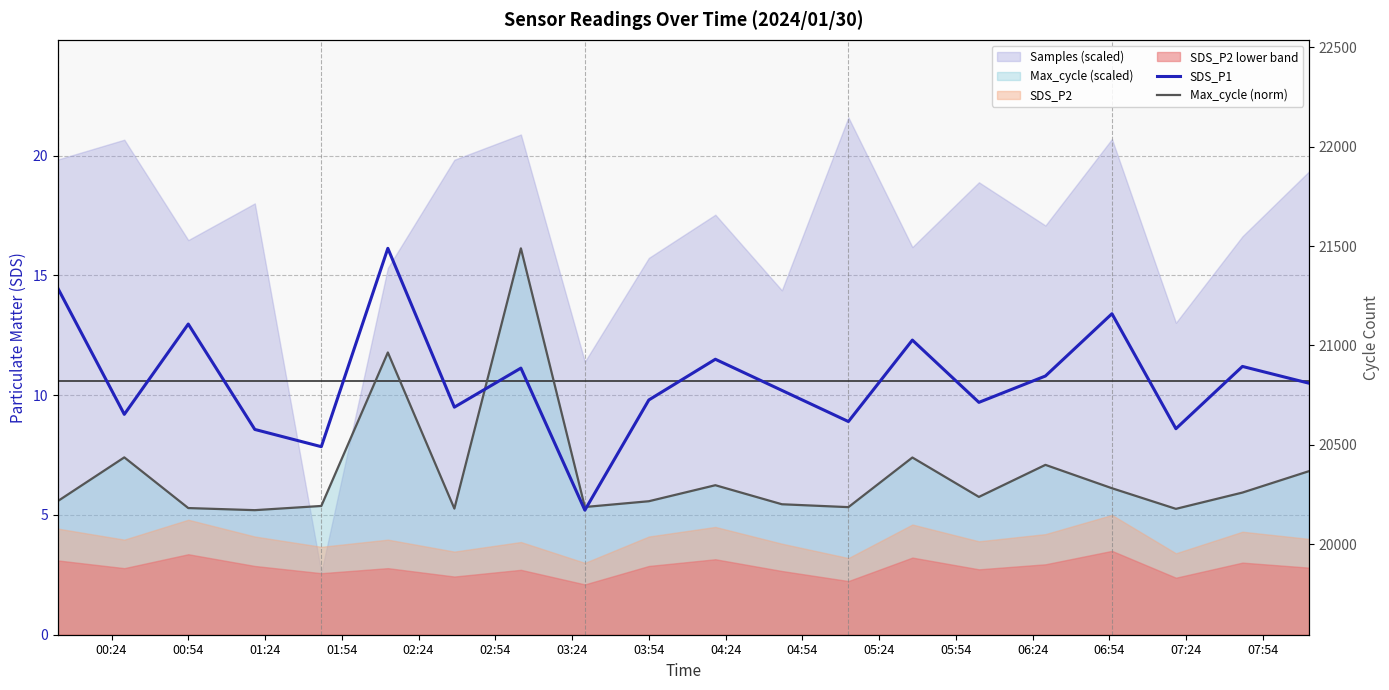

True or false: SDS_P1 has more than 2 interior local peaks.

True